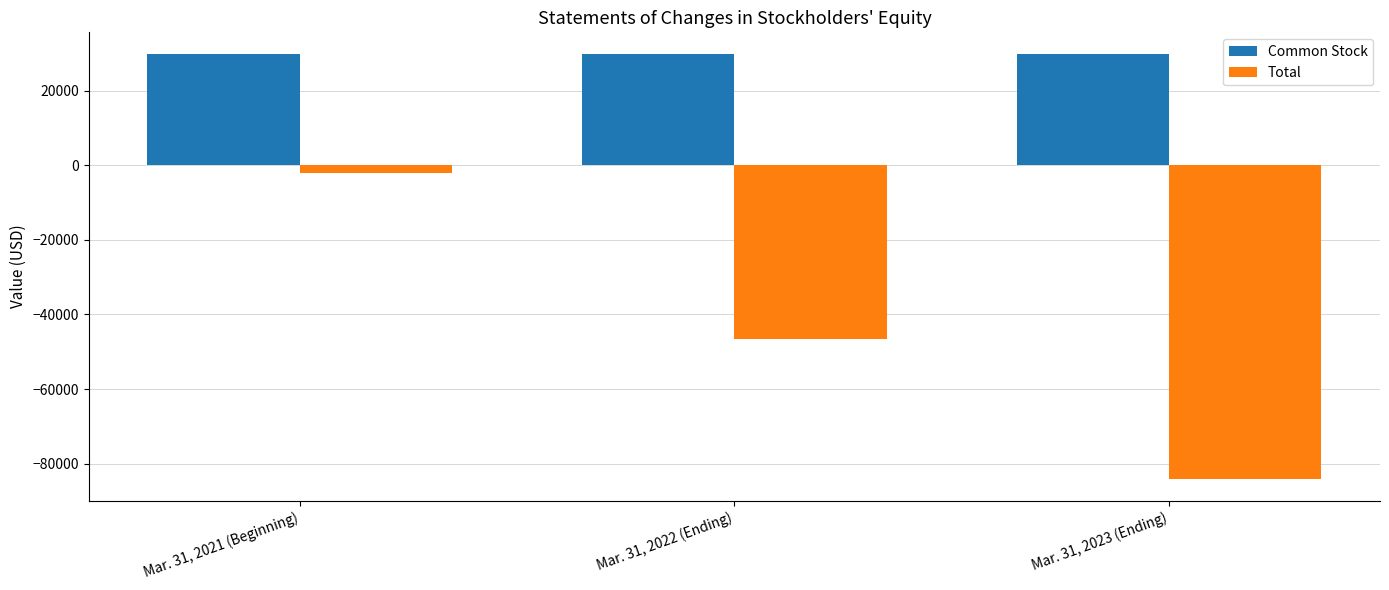

Reading right to left, what are all the values shown in this chart?

Common Stock: Mar. 31, 2023 (Ending)=30000	Mar. 31, 2022 (Ending)=30000	Mar. 31, 2021 (Beginning)=30000
Total: Mar. 31, 2023 (Ending)=-84255	Mar. 31, 2022 (Ending)=-46588	Mar. 31, 2021 (Beginning)=-1992